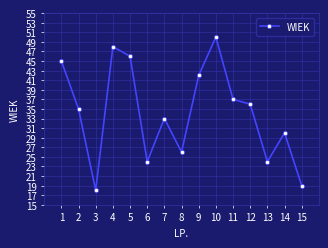

What is the difference between the second highest and second lowest values?

29